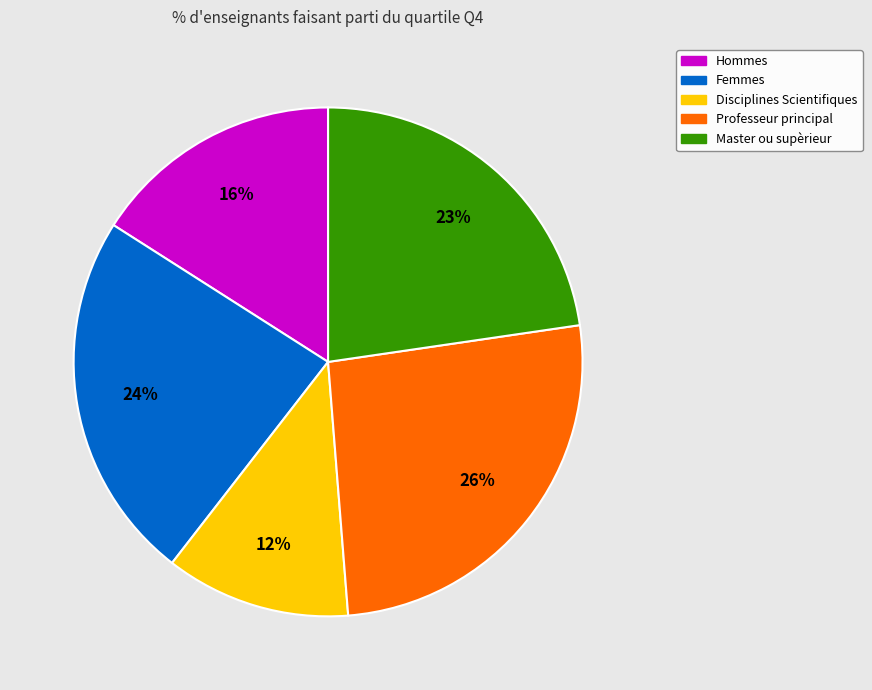

To the nearest percent, what is the difference between the largest and smallest slice percentages?

14%